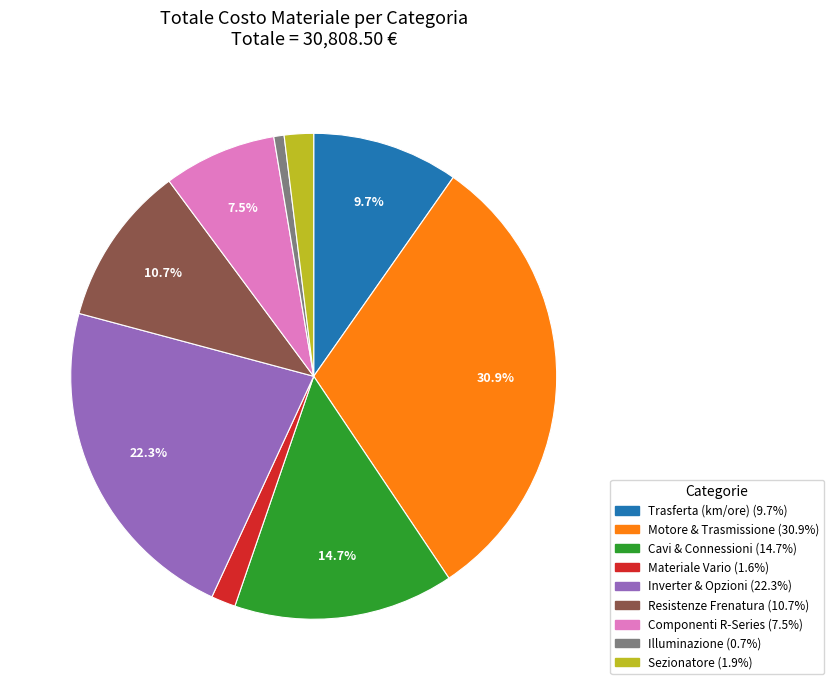

Count the number of slices in the pie.

9